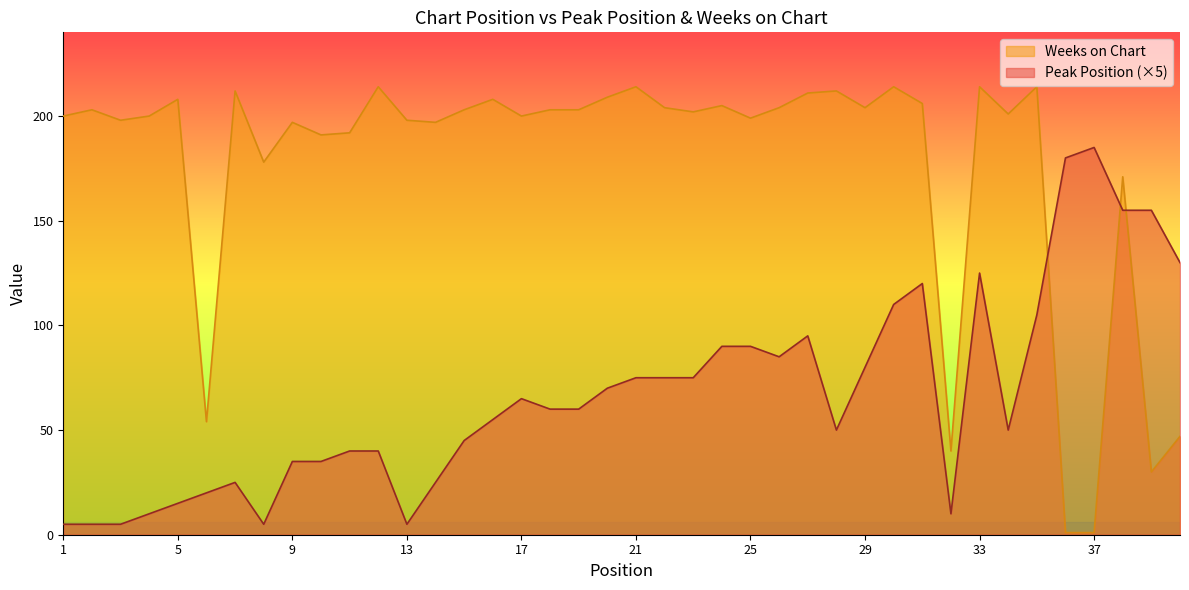

Rank the series by their average value, from highest to lowest.

Weeks on Chart, Peak Position (×5)